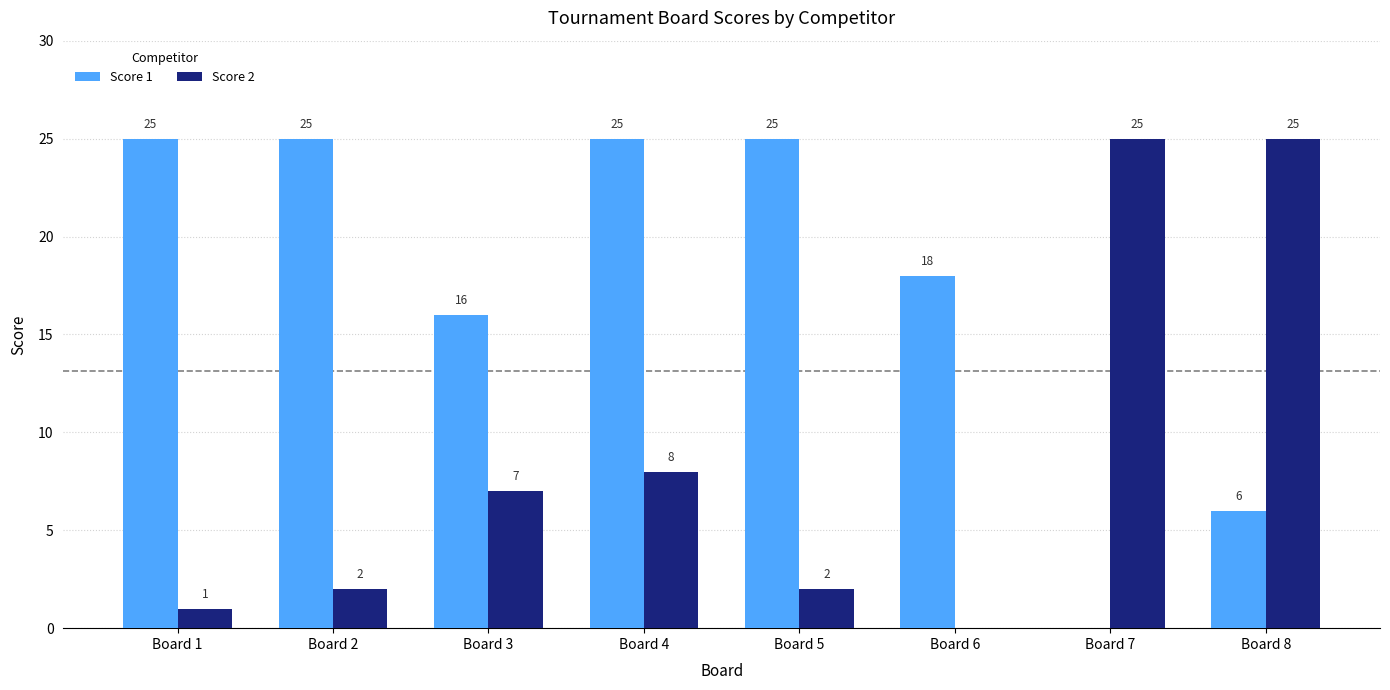

Reading right to left, what are all the values shown in this chart?

Score 1: Board 8=6	Board 7=0	Board 6=18	Board 5=25	Board 4=25	Board 3=16	Board 2=25	Board 1=25
Score 2: Board 8=25	Board 7=25	Board 6=0	Board 5=2	Board 4=8	Board 3=7	Board 2=2	Board 1=1